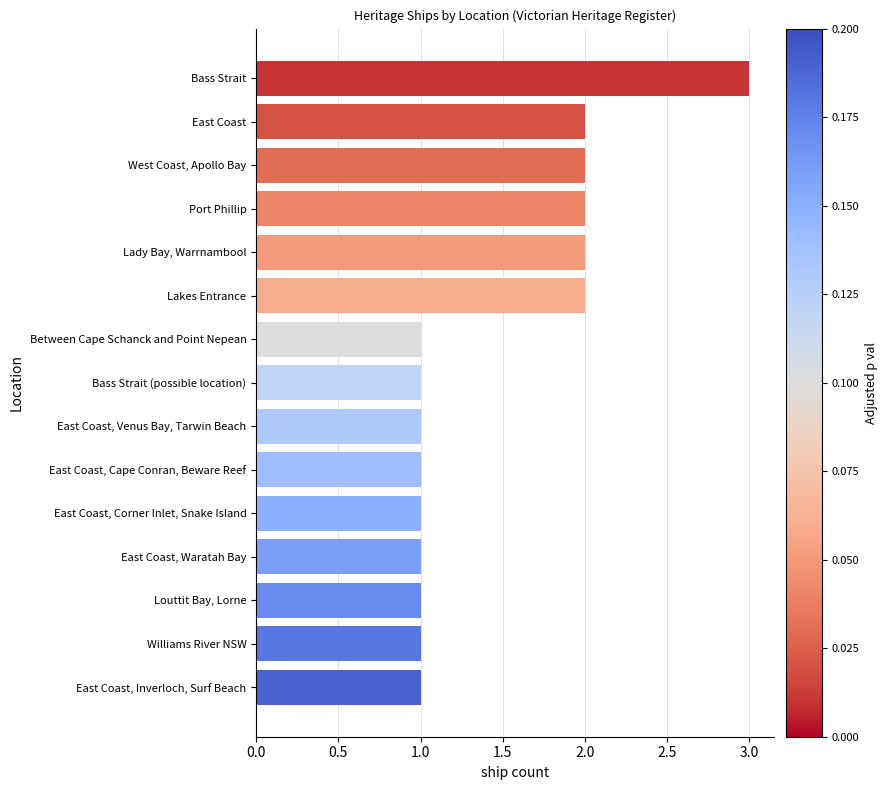

What is the greatest value displayed?

3